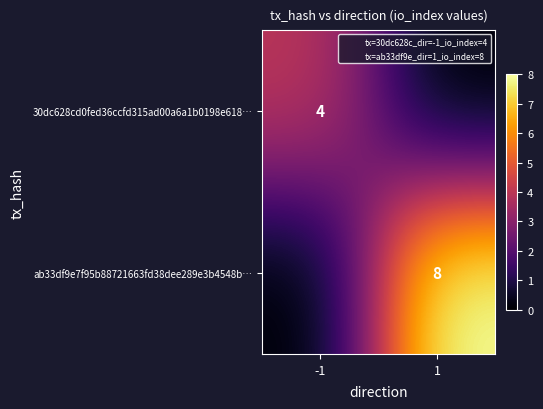

At which label is 30dc628cd0fed36ccfd315ad00a6a1b0198e618… closest to 2?

-1